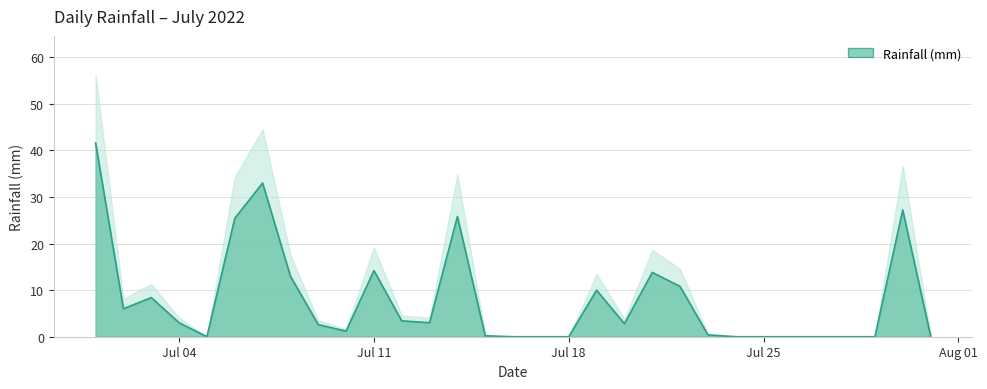

How many series are shown in this chart?

1